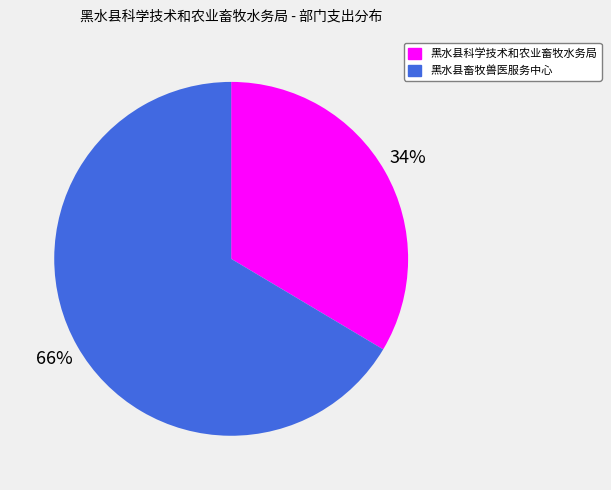

Is it true that 黑水县畜牧兽医服务中心 is 66% of the pie?

True